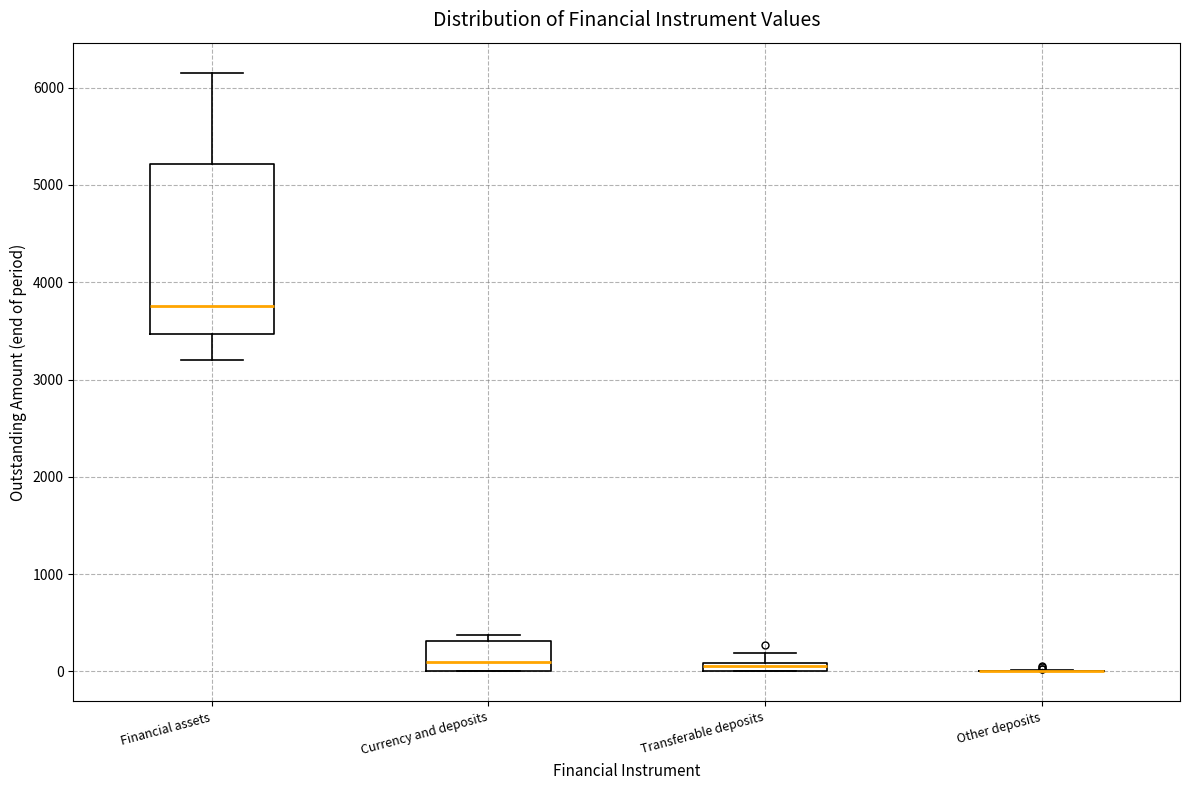

Where is the upper edge of the box for Currency and deposits on the y-axis? The values are not printed on the chart, so give them approximately, as read against the axis.

300